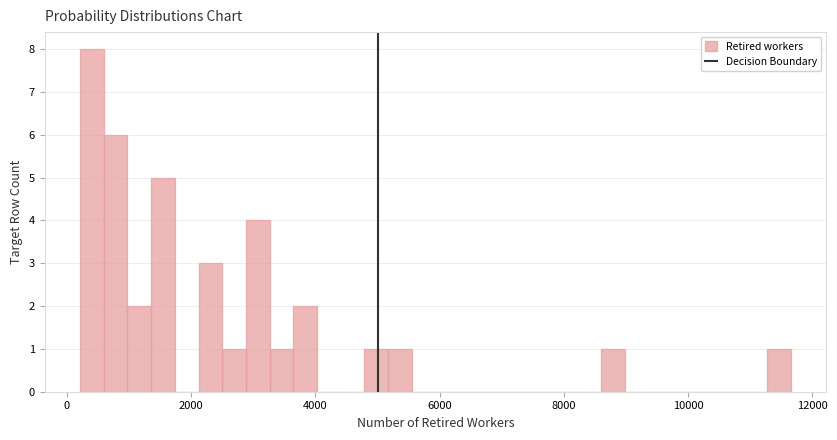

Around what value on the x-axis is the tallest bar? Give the approximate position of its centre, as read against the axis.

400